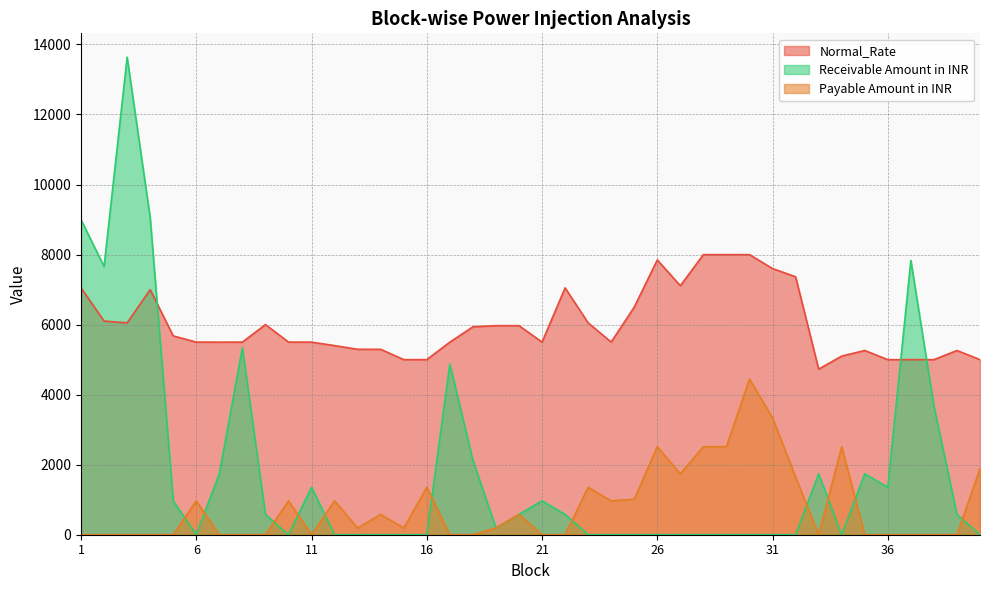

What is the total value across all series at 4?

16050.0